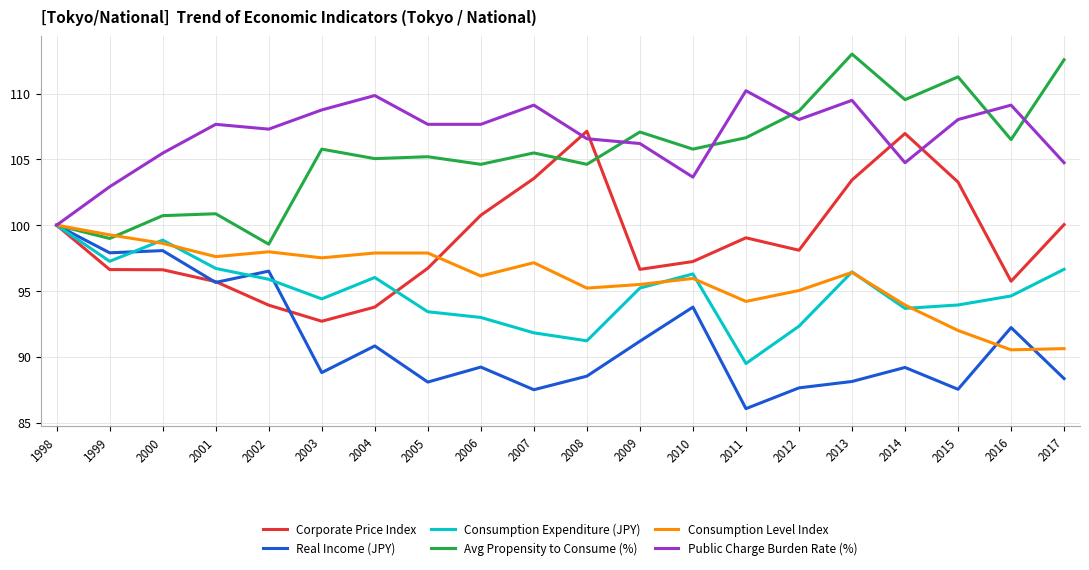

Where is Corporate Price Index nearest to the value 99?

2011